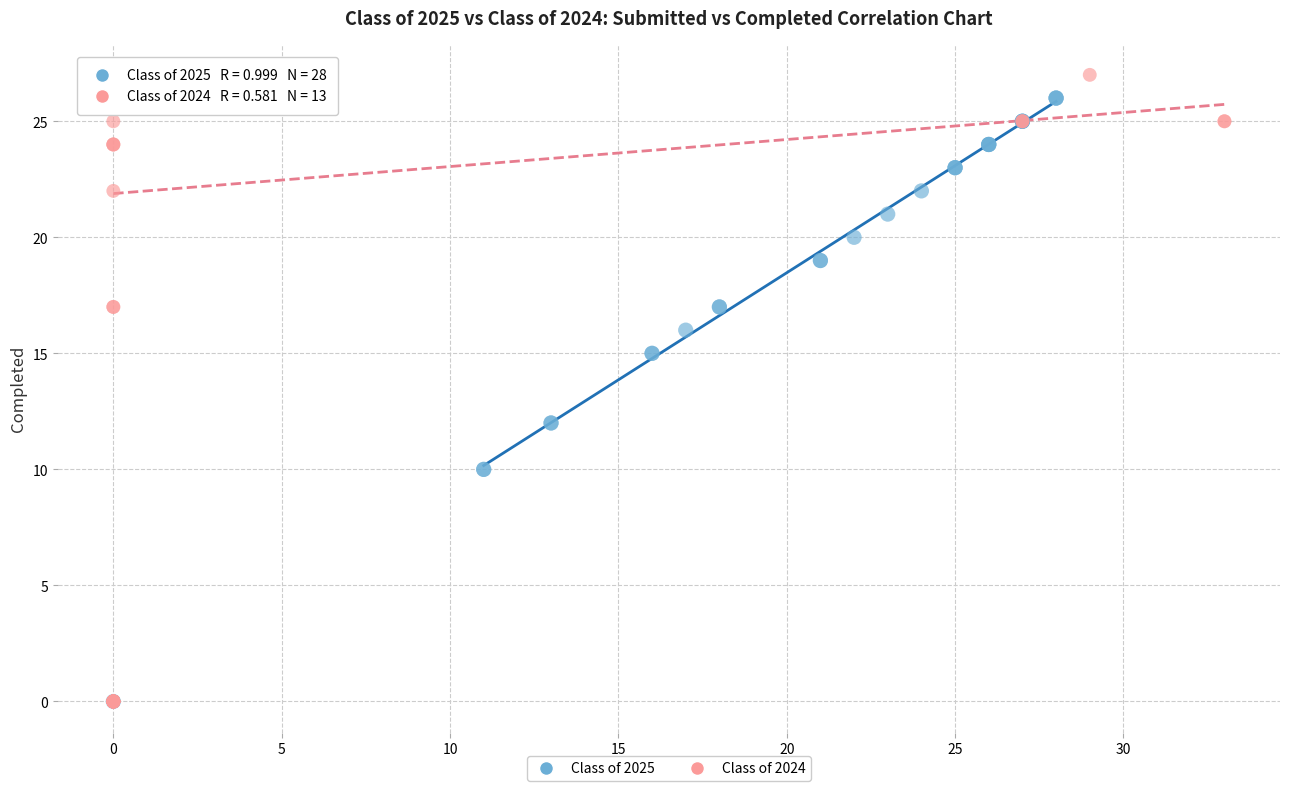

Which series contains the highest Y value?

Class of 2024